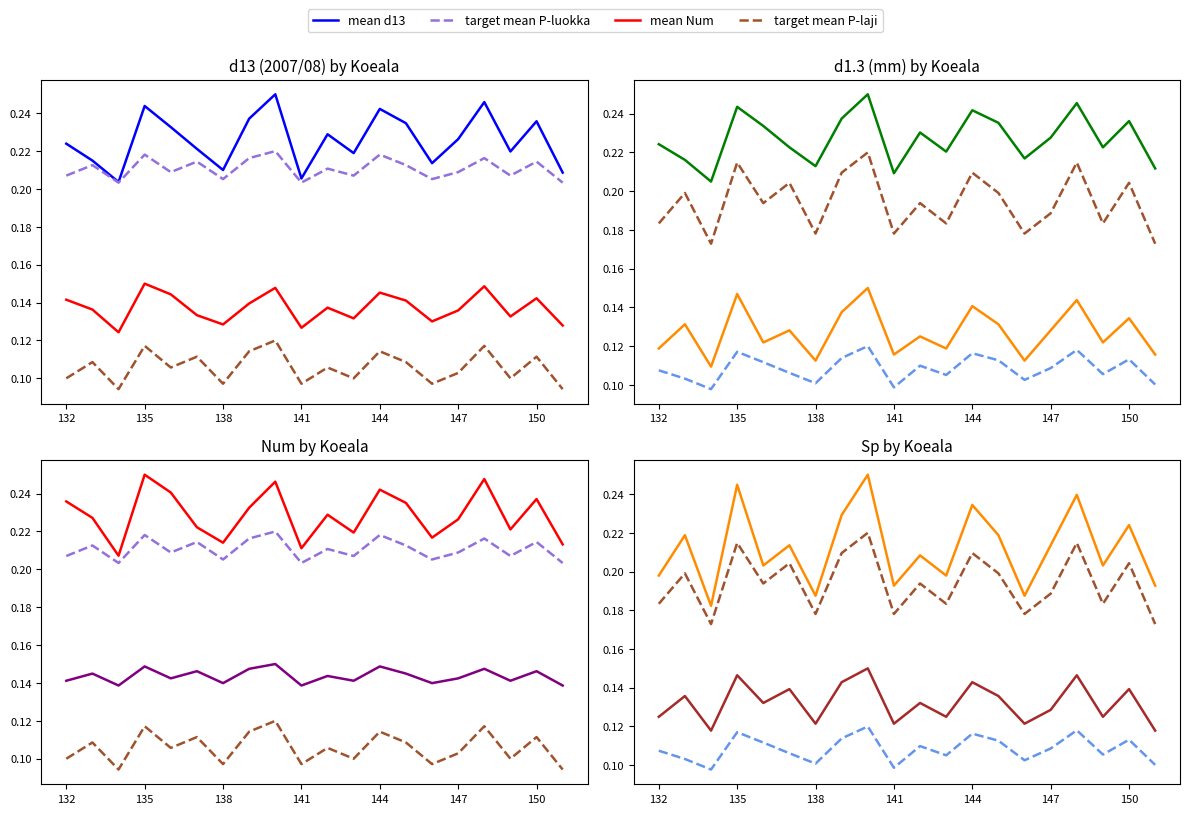

How many mean_Sp values are between 0 and 1?

20